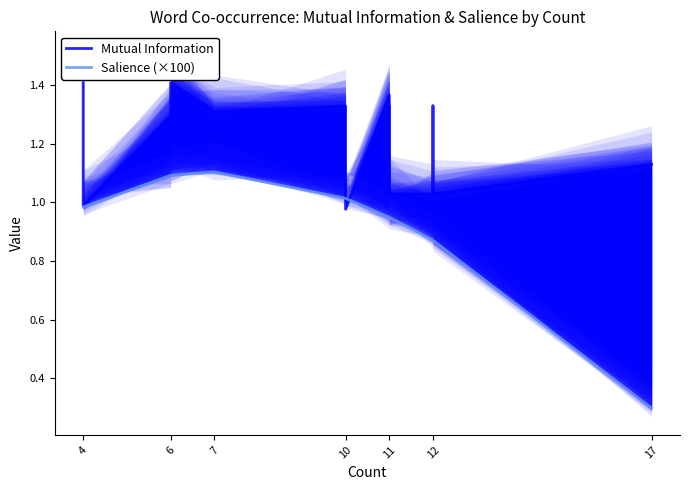

Between which two adjacent categories do Mutual Information and Salience (×100) first intersect?

12 and 17